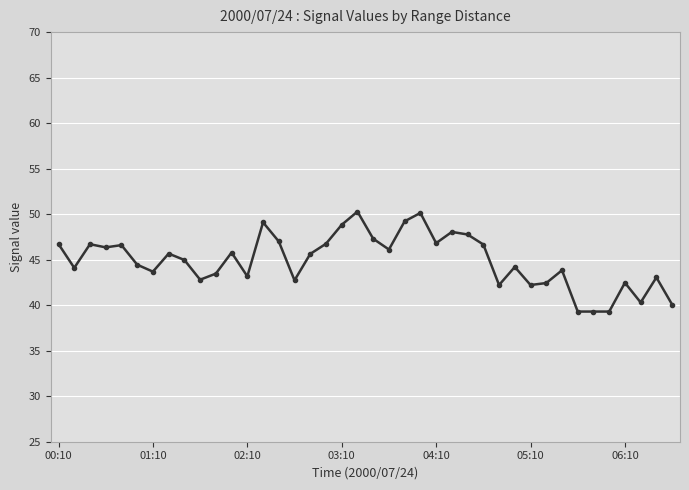

What is the greatest value displayed?

50.3